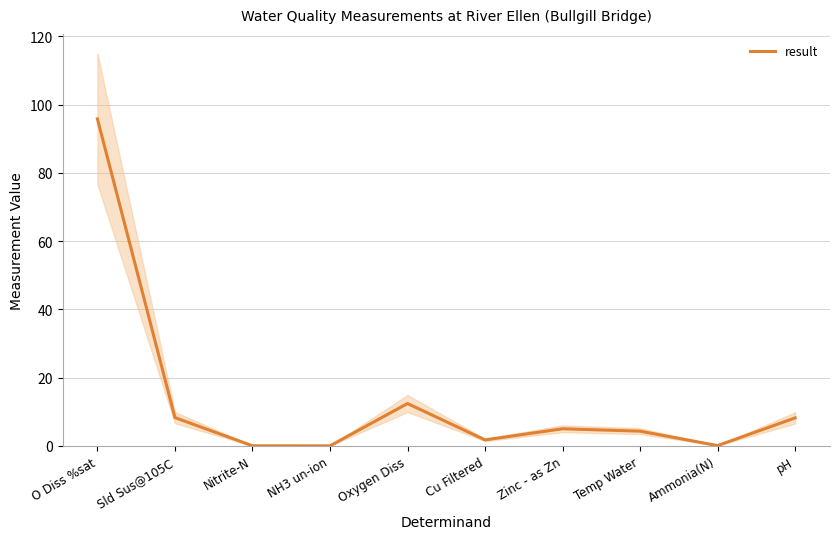

Is it true that the value at Zinc - as Zn is 5.0?

True